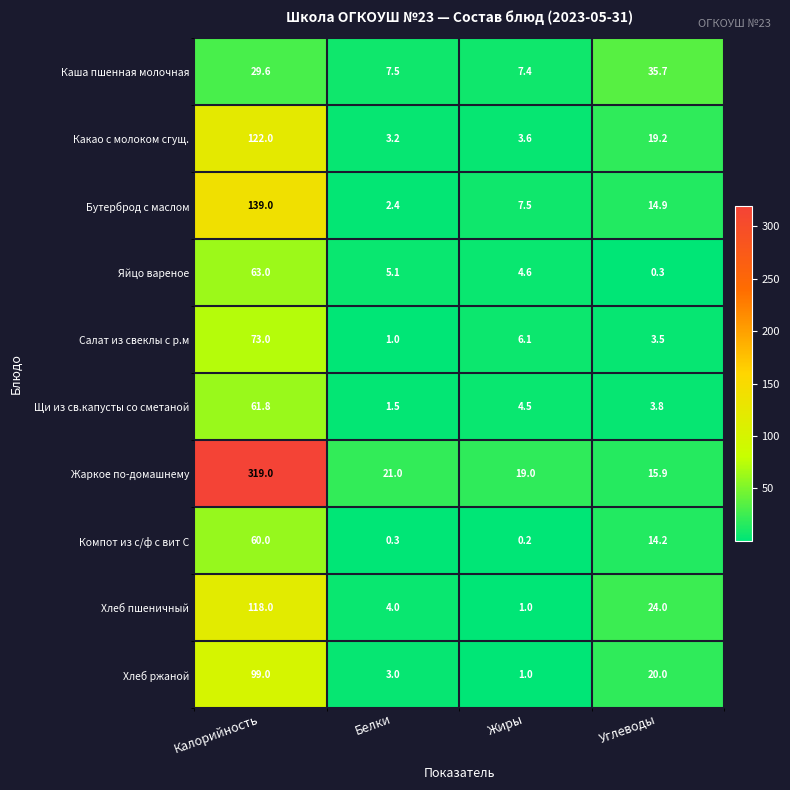

What is the lowest value of the Щи из св.капусты со сметаной series?

1.5